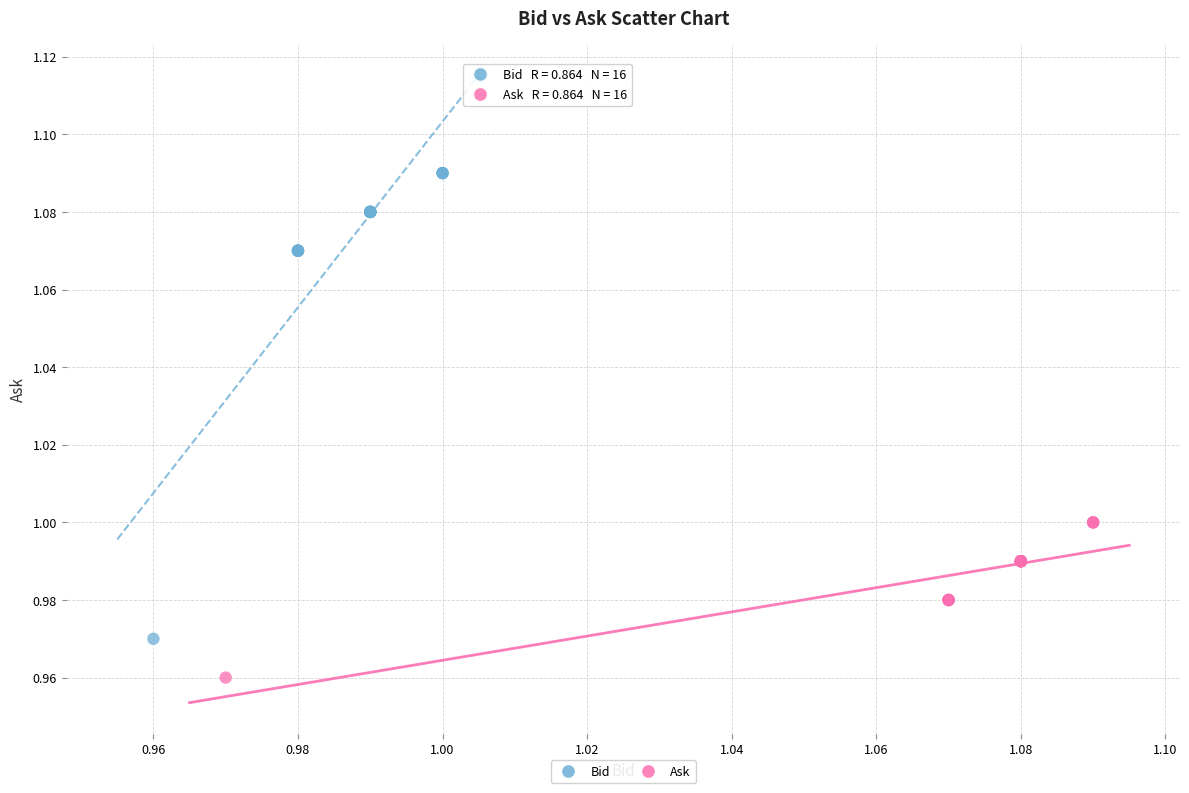

Which series has the largest Y range (max minus min)?

Bid